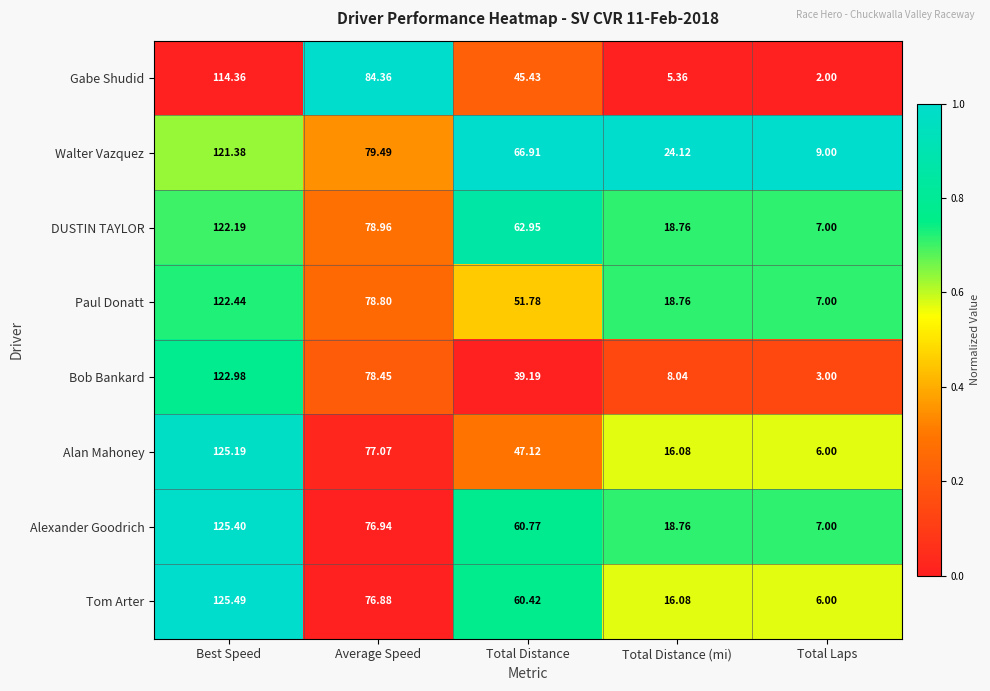

What is the total value across all series at Total Laps?

47.0